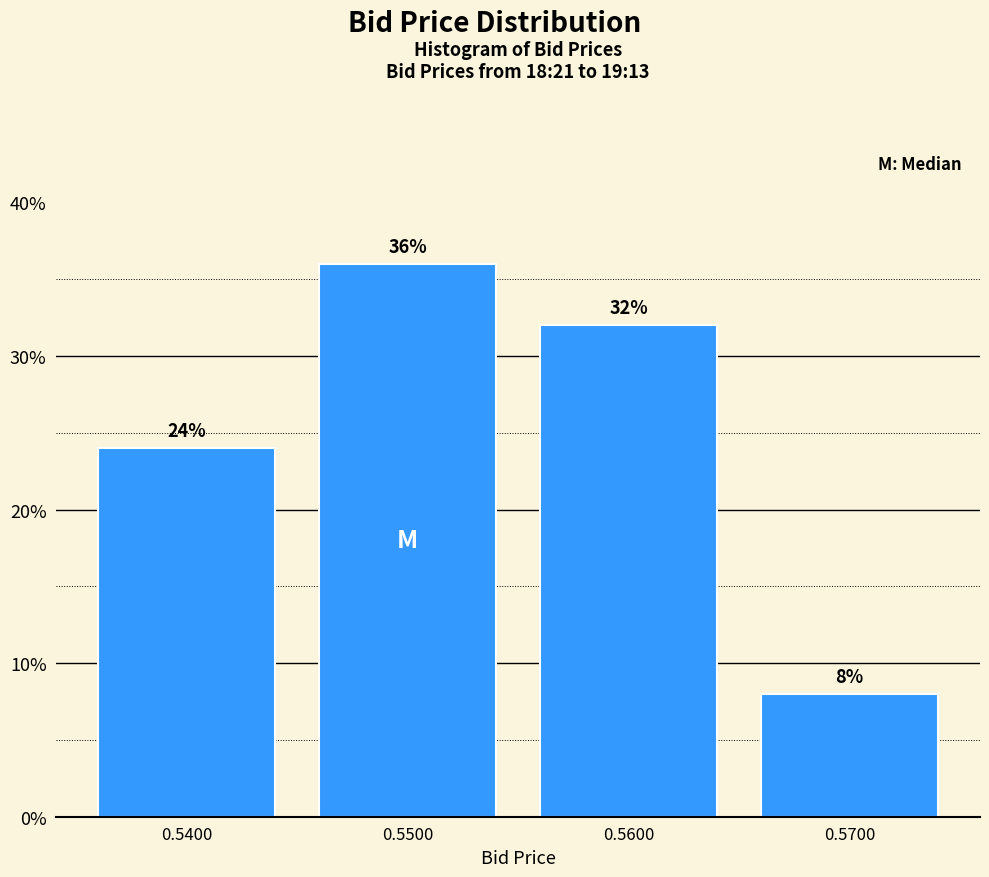

Reading right to left, extract all data points from this chart.

8	32	36	24